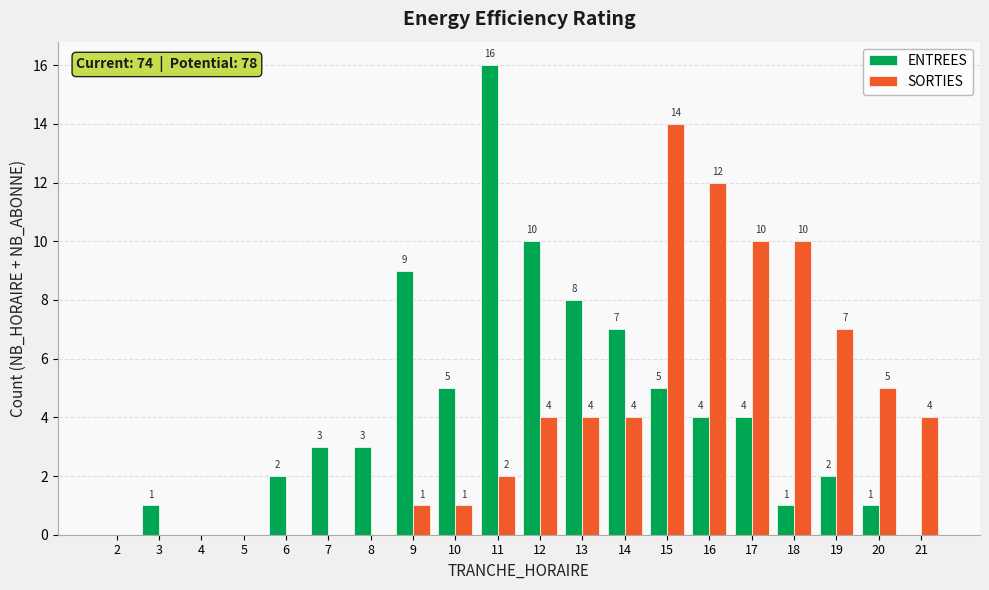

Which series changed the most between 10 and 19?

SORTIES